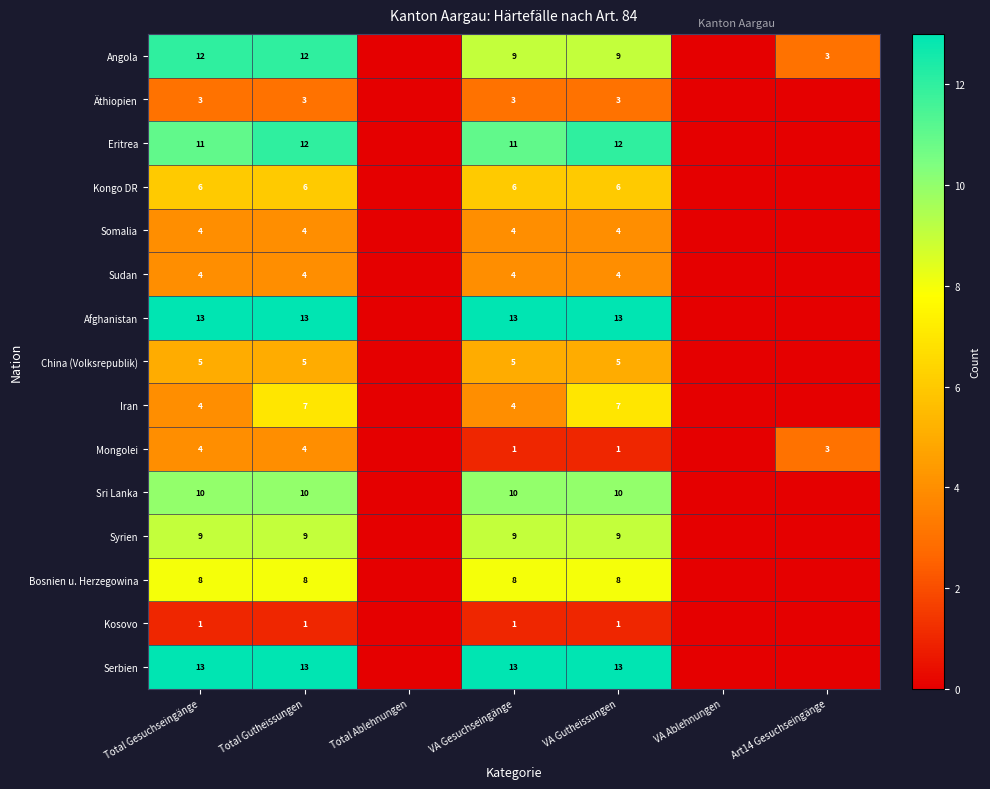

What is the spread (max minus min) of values at VA Gutheissungen?

12